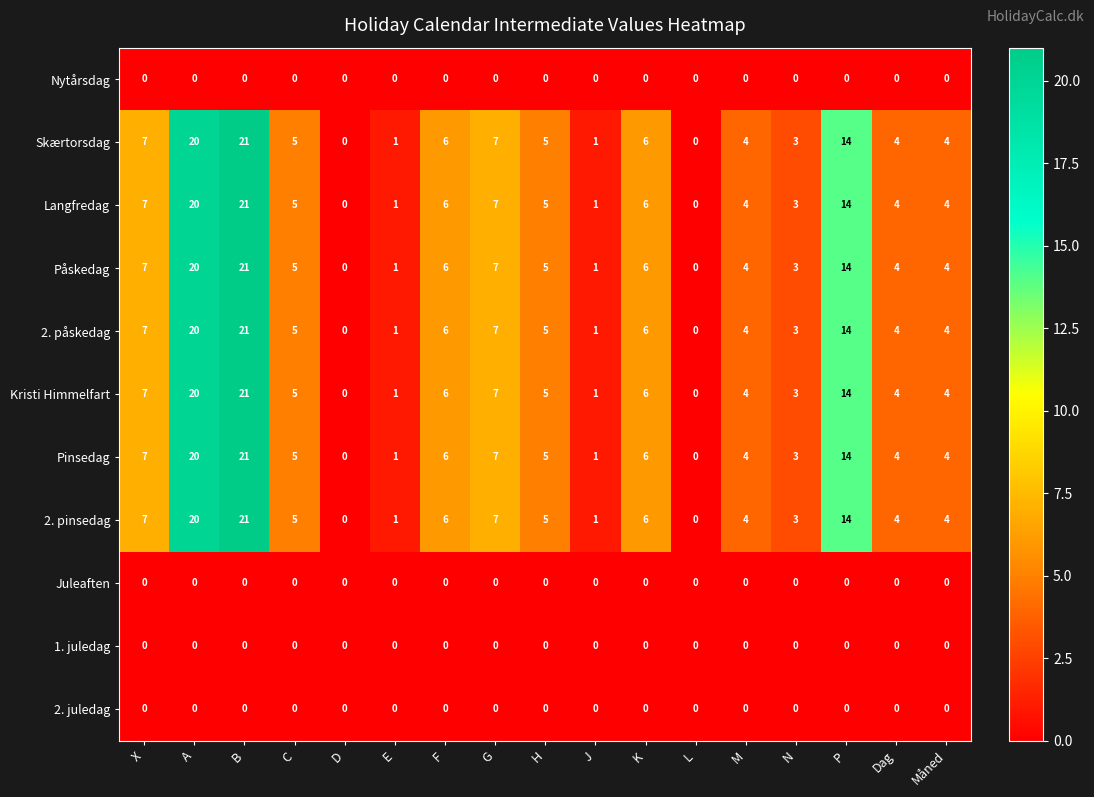

What is the spread (max minus min) of values at B?

21